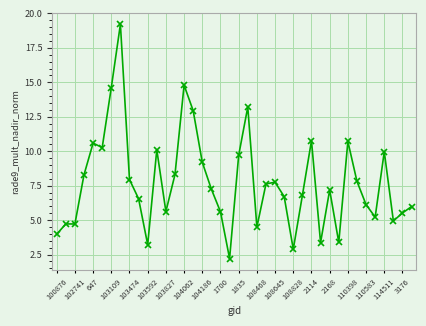

True or false: there are more than 2 points higher than both neighbors.

True